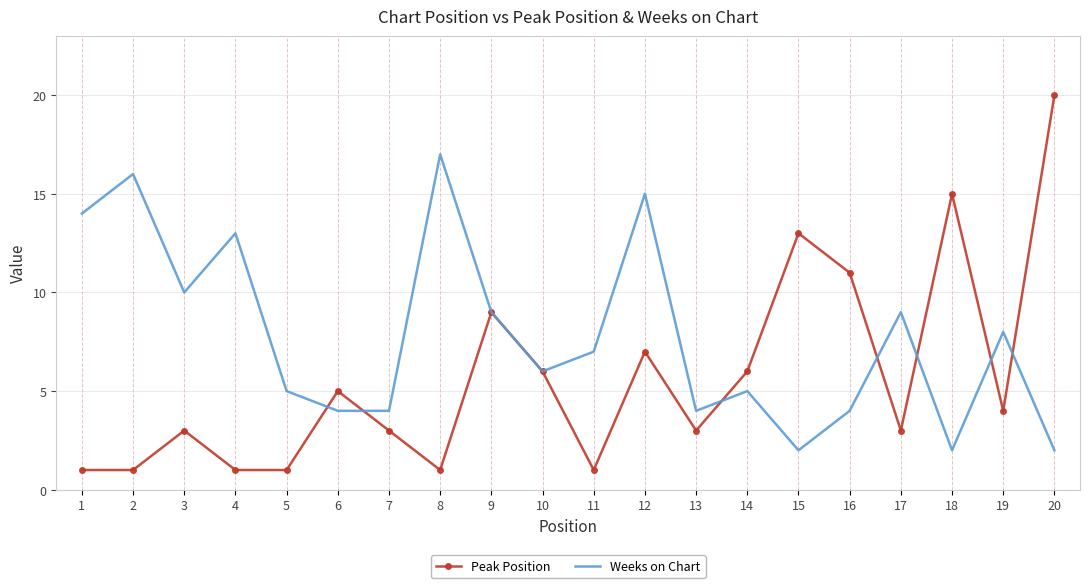

Rank the series at 8 from lowest to highest value.

Peak Position, Weeks on Chart